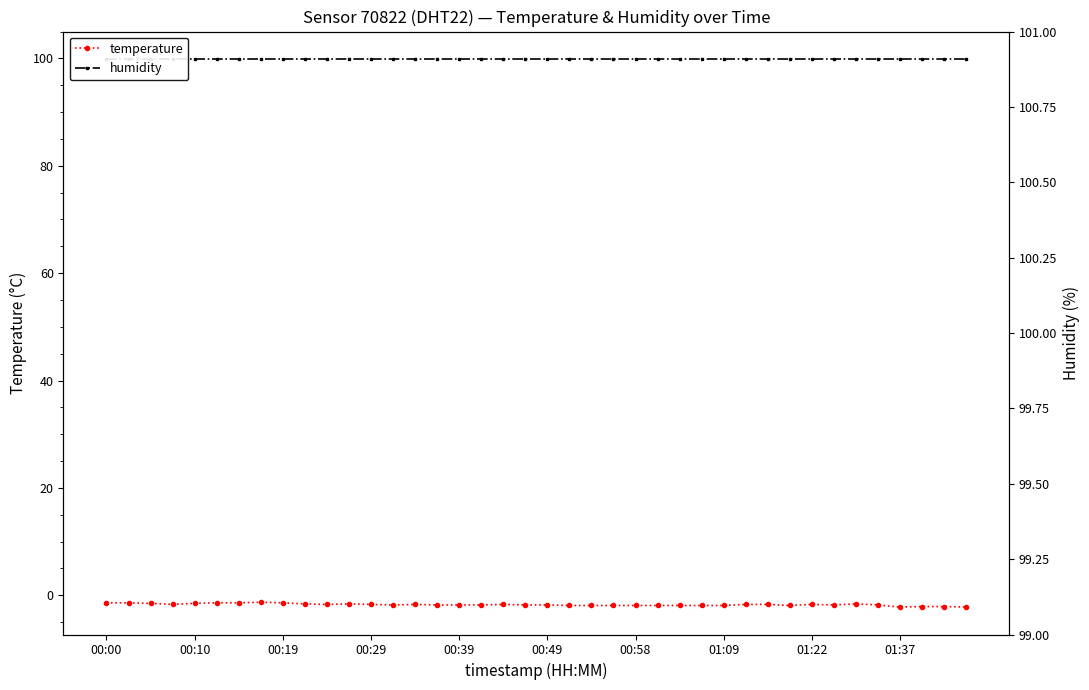

True or false: humidity and temperature cross at least once.

False